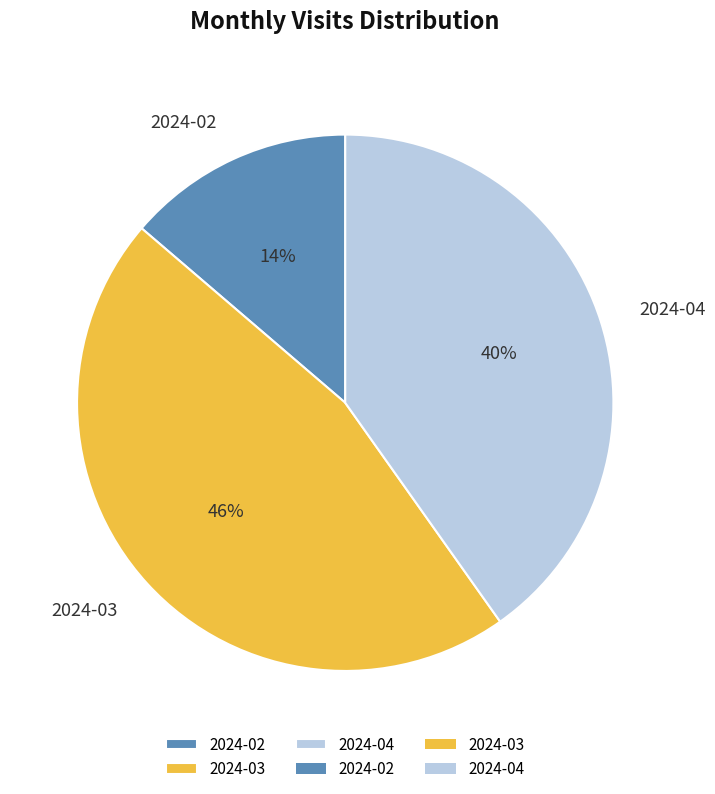

To the nearest percent, what percentage of the pie is 2024-02?

14%